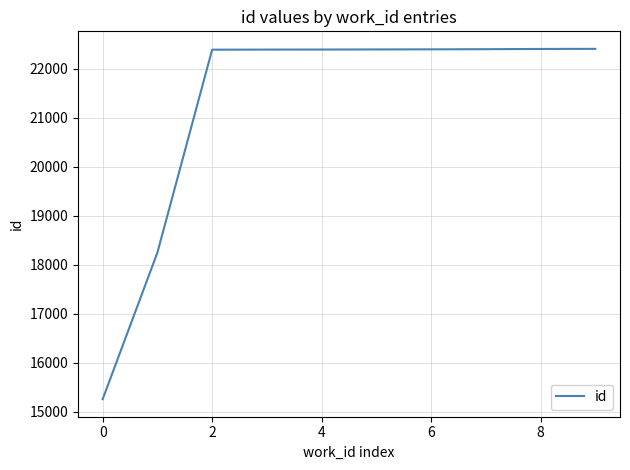

Is this an area chart (filled region under the line)?

No